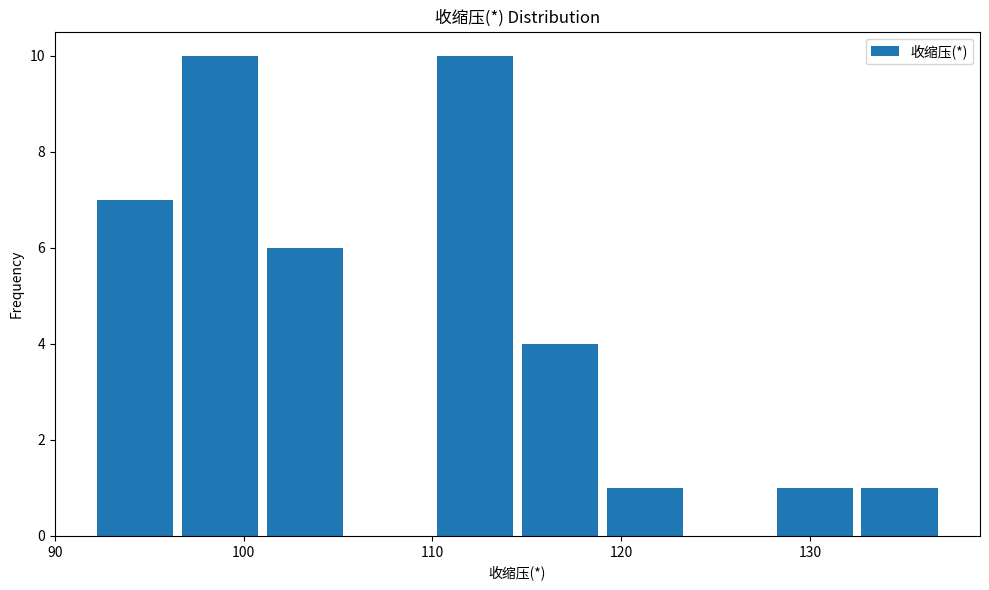

Reading left to right, transcribe this chart: for each bar, give the range it covers on the x-axis and its height. Neither the bar edges nor the heights are printed on the chart, so give them approximately, as read against the axes.

92.0 to 96.5: 7
96.5 to 101.0: 10
101.0 to 105.5: 6
105.5 to 110.0: 0
110.0 to 114.5: 10
114.5 to 119.0: 4
119.0 to 123.5: 1
123.5 to 128.0: 0
128.0 to 132.5: 1
132.5 to 137.0: 1